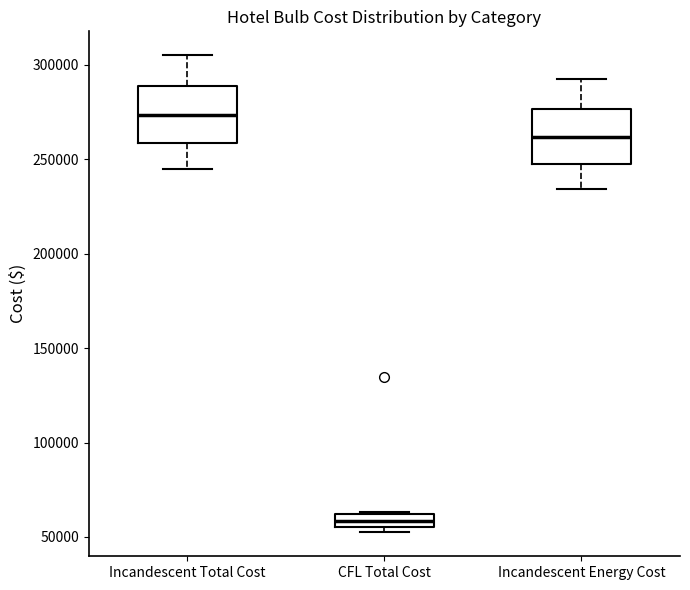

Where is the lower edge of the box for CFL Total Cost on the y-axis? The values are not printed on the chart, so give them approximately, as read against the axis.

55000